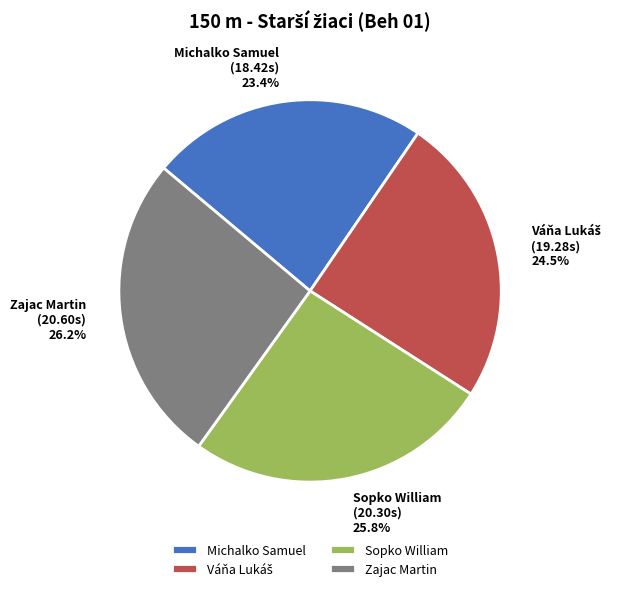

How many segments does this pie chart have?

4